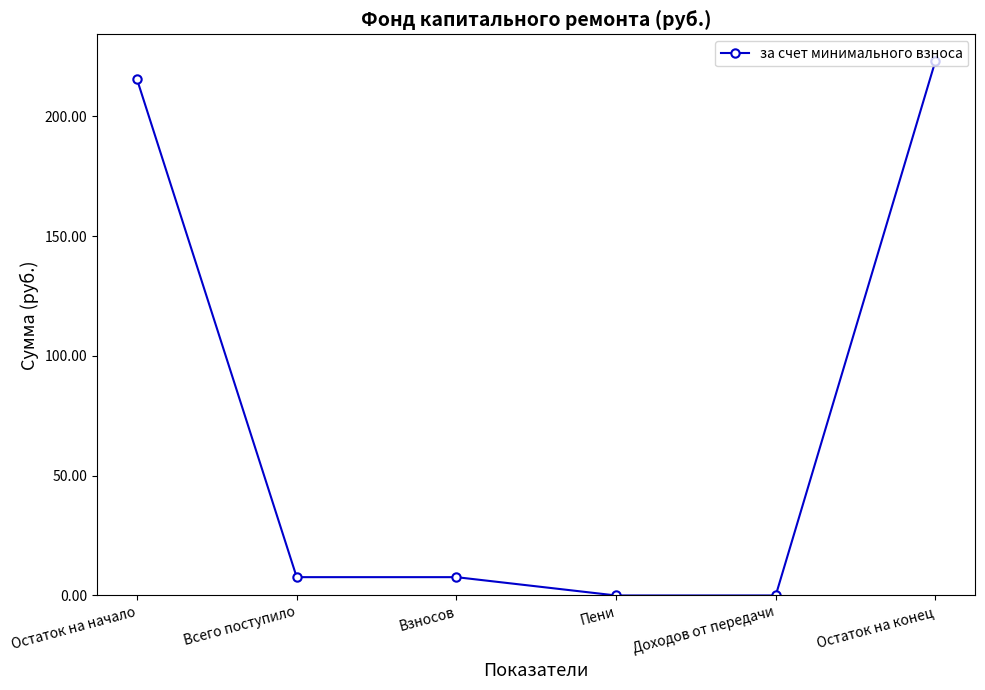

Reading left to right, what are all the values shown in this chart?

215.5	7.7	7.7	0.0	0.0	223.1